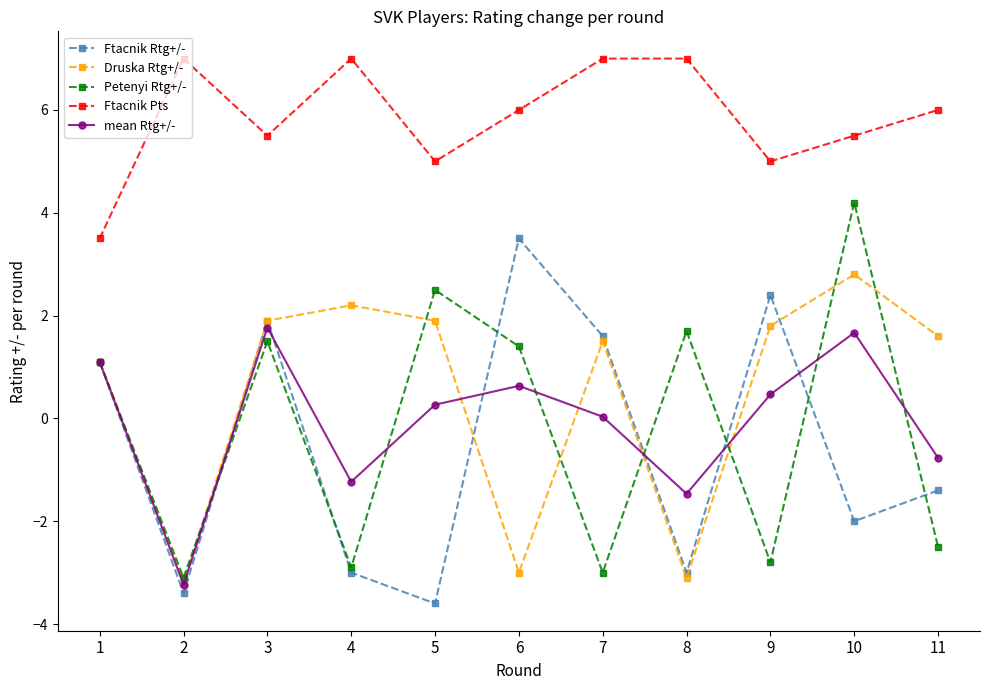

What is the average value of the Ftacnik Rtg+/- series?

-0.5